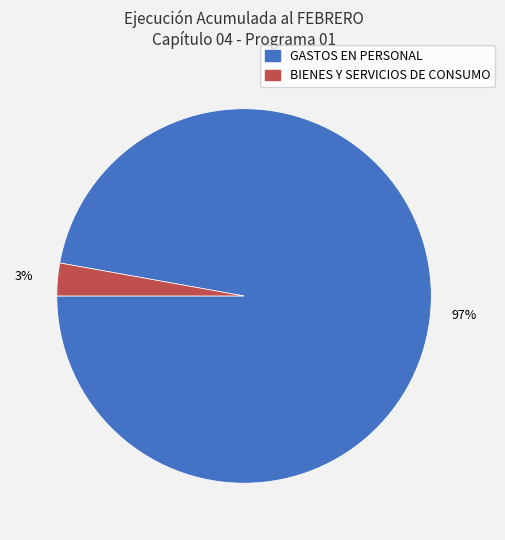

Count the number of slices in the pie.

2